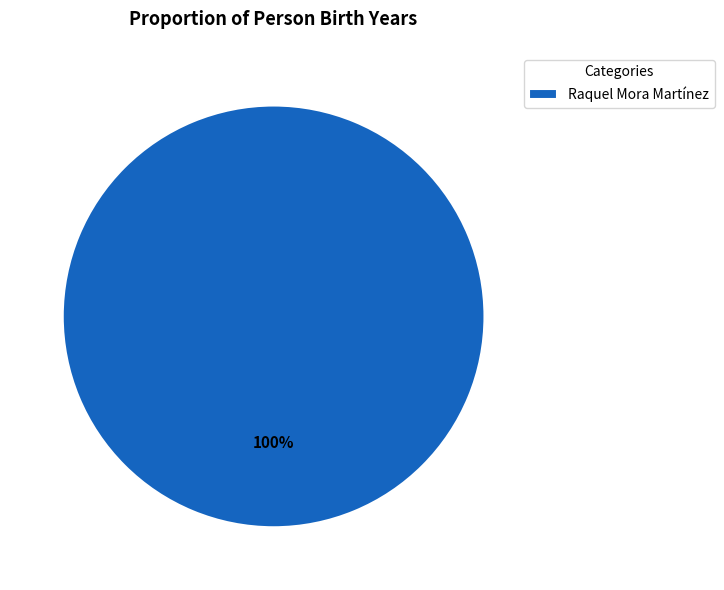

To the nearest percent, what portion does Raquel Mora Martínez represent?

100%